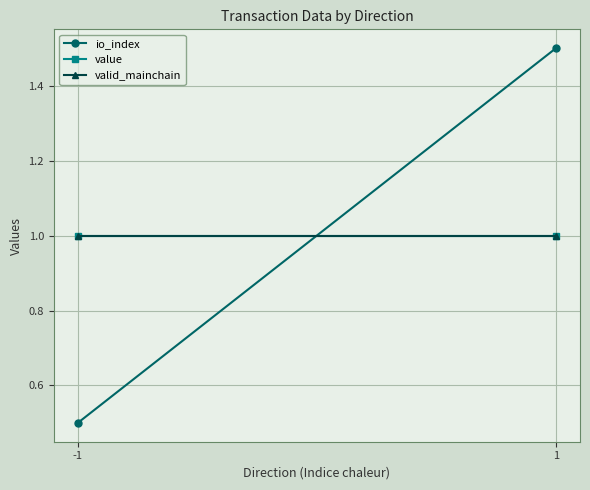

Which series has the largest total across all categories?

value